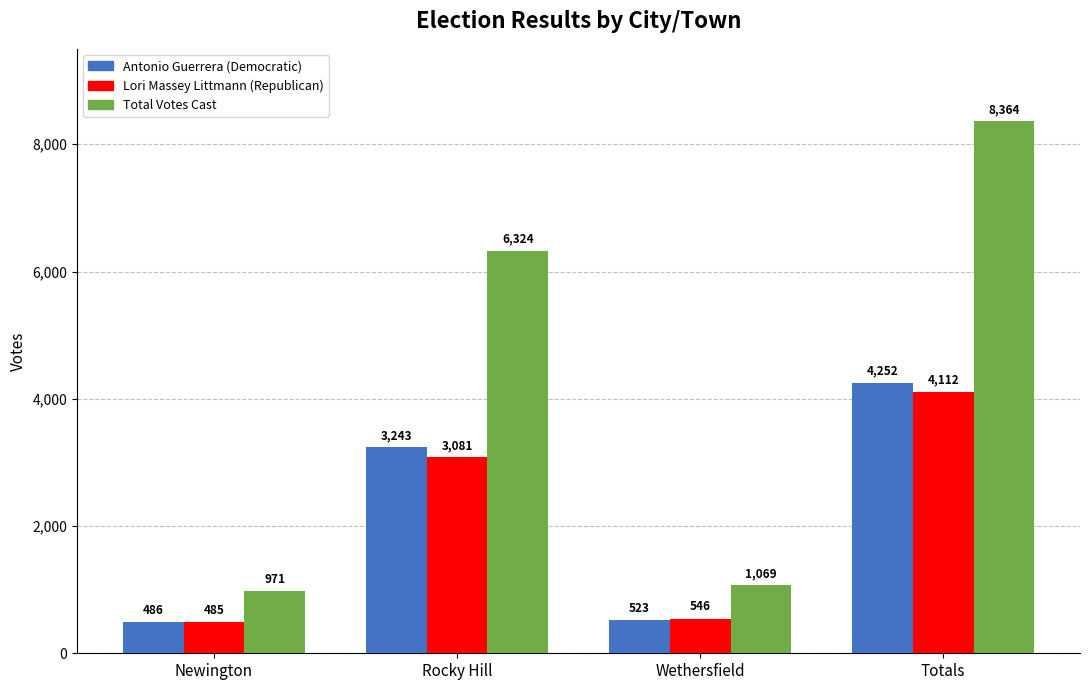

Rank the categories by Antonio Guerrera (Democratic) value from highest to lowest.

Totals, Rocky Hill, Wethersfield, Newington